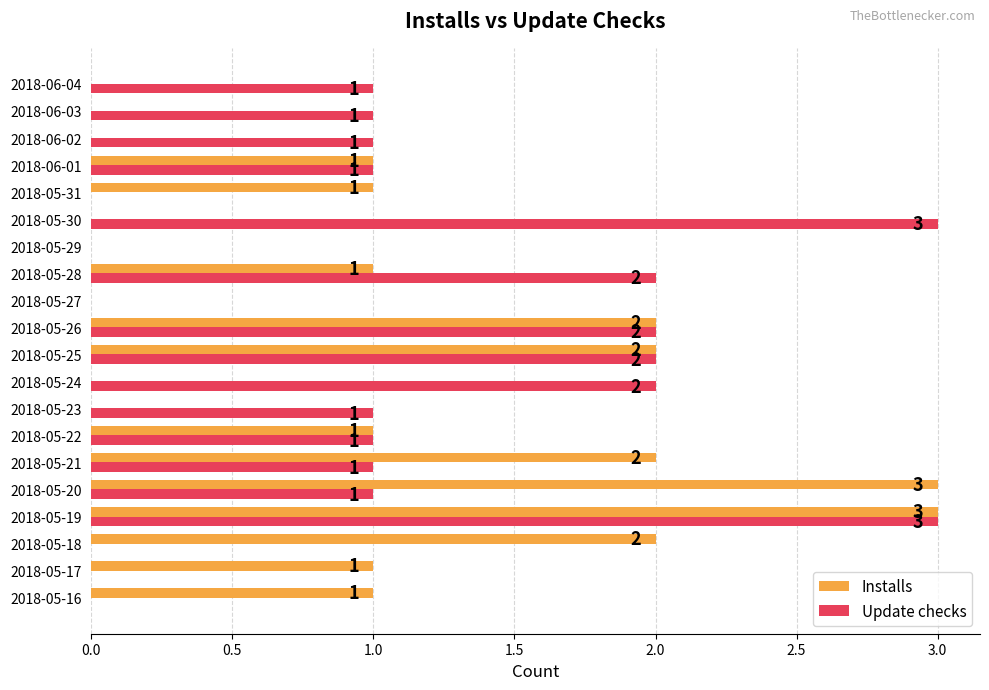

Which series has the largest total across all categories?

Update checks